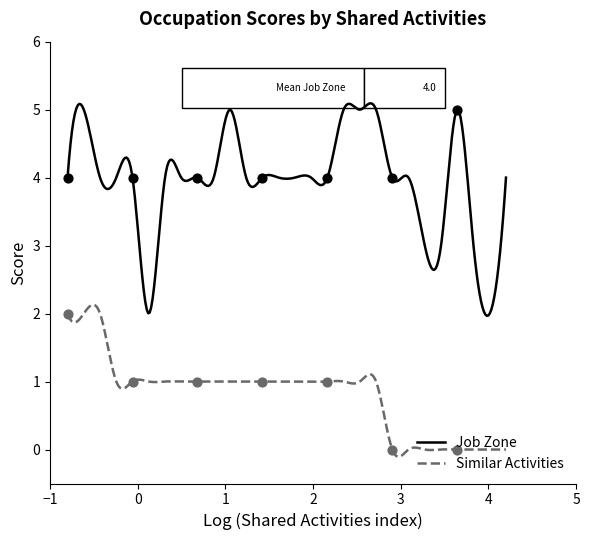

Which series contains the highest Y value?

Job Zone